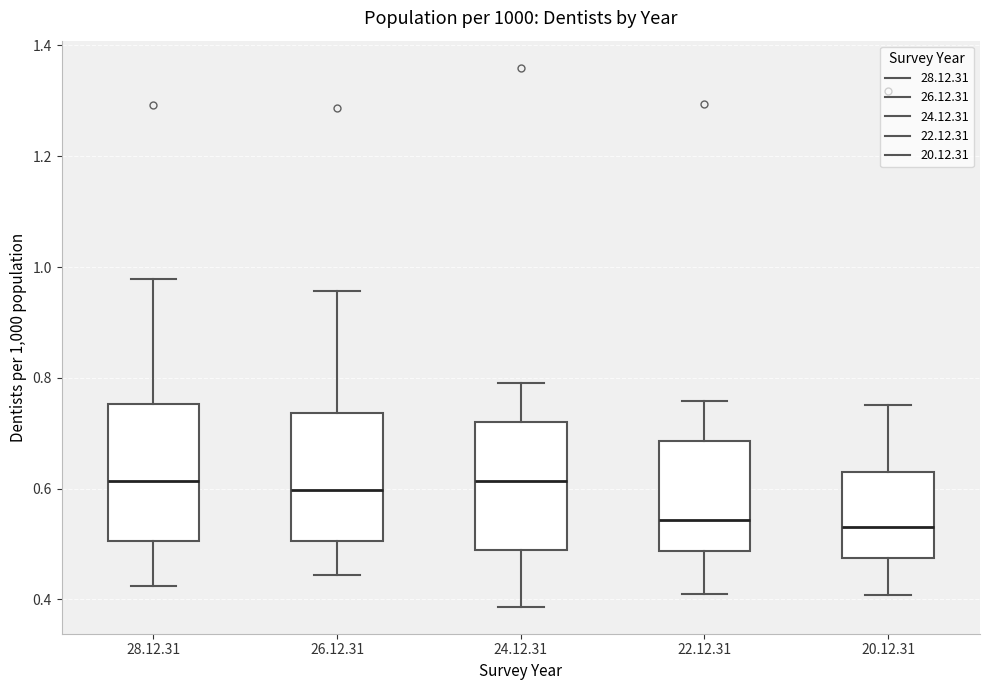

Where does the median line of the box for 20.12.31 sit on the y-axis? The values are not printed on the chart, so give them approximately, as read against the axis.

0.54